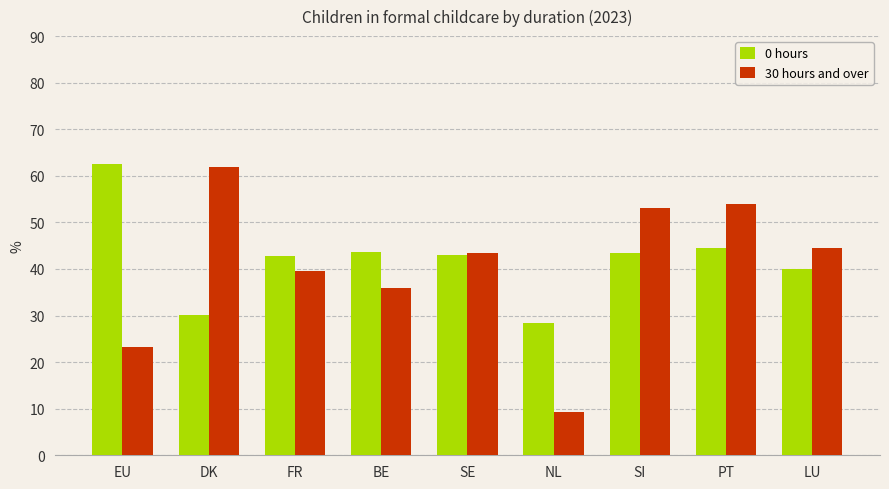

At how many categories does at least one series exceed 50?

4